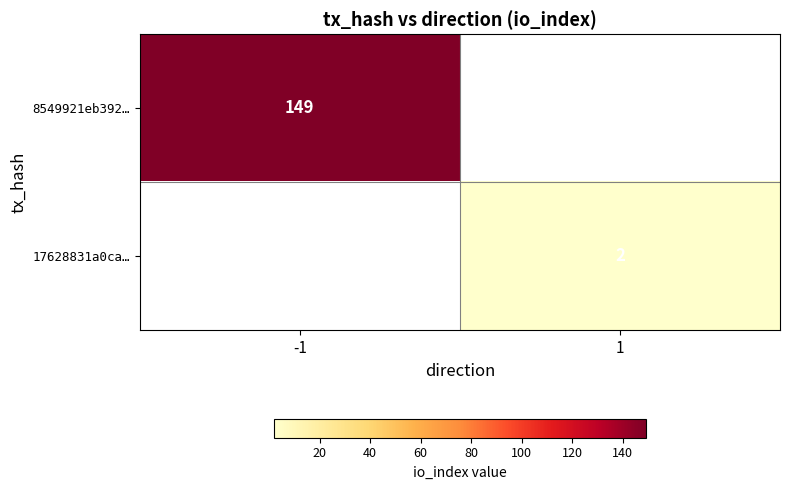

What is the maximum value shown in the chart?

149.0